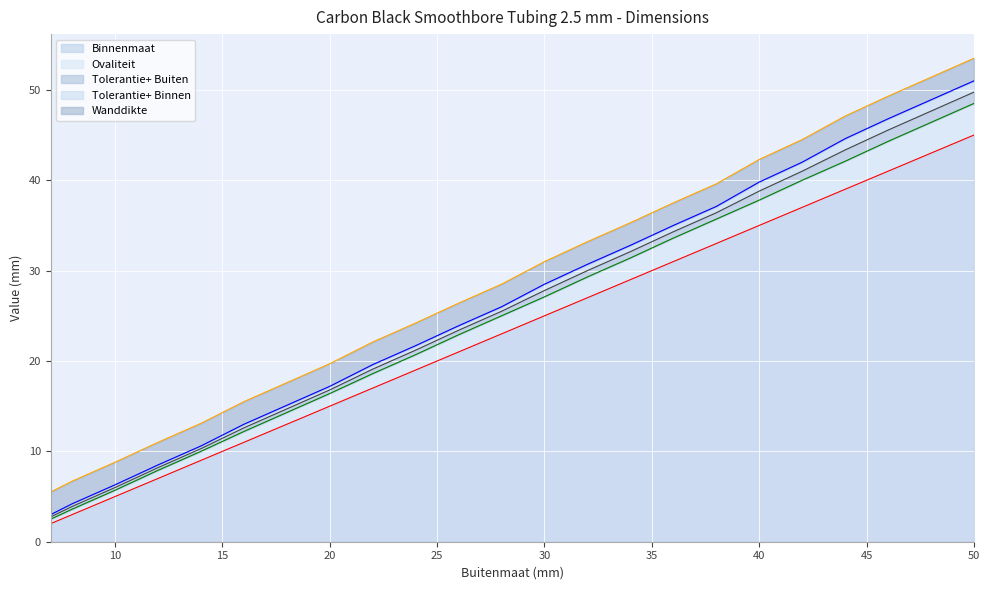

At which label does Tolerantie+ Buiten reach its minimum?

7